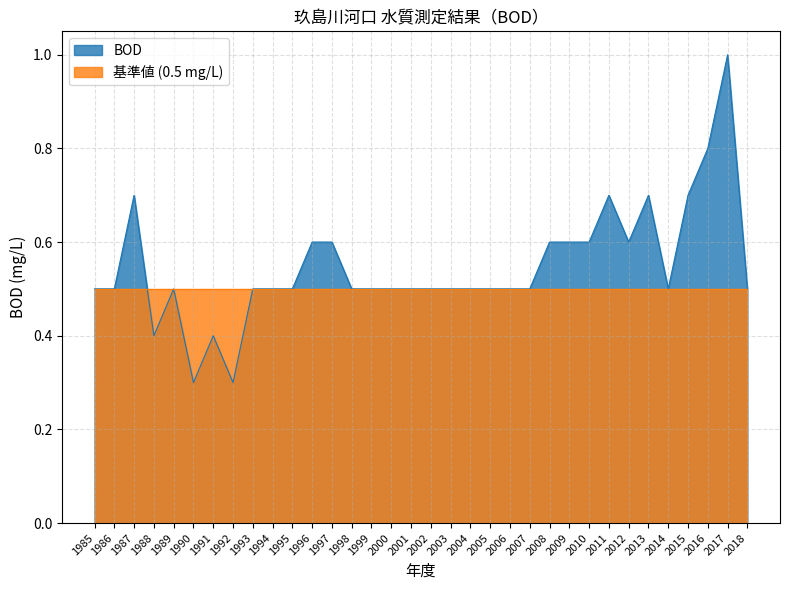

Rank the categories by value from lowest to highest.

1990, 1992, 1988, 1991, 1985, 1986, 1989, 1993, 1994, 1995, 1998, 1999, 2000, 2001, 2002, 2003, 2004, 2005, 2006, 2007, 2014, 2018, 1996, 1997, 2008, 2009, 2010, 2012, 1987, 2011, 2013, 2015, 2016, 2017